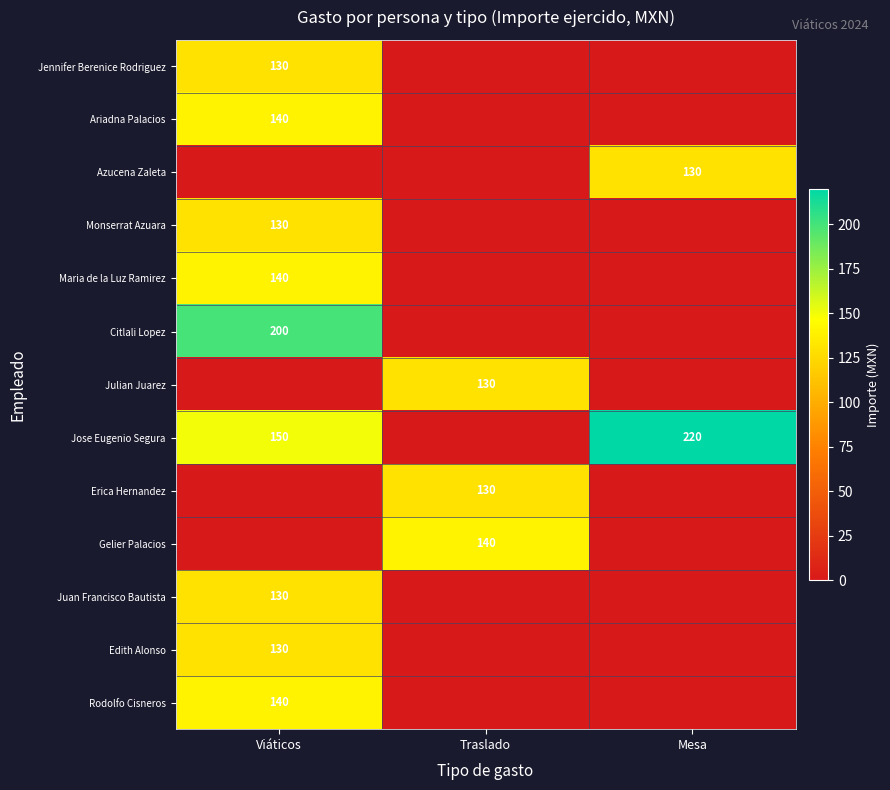

At which category is the sum across all series the highest?

Viáticos